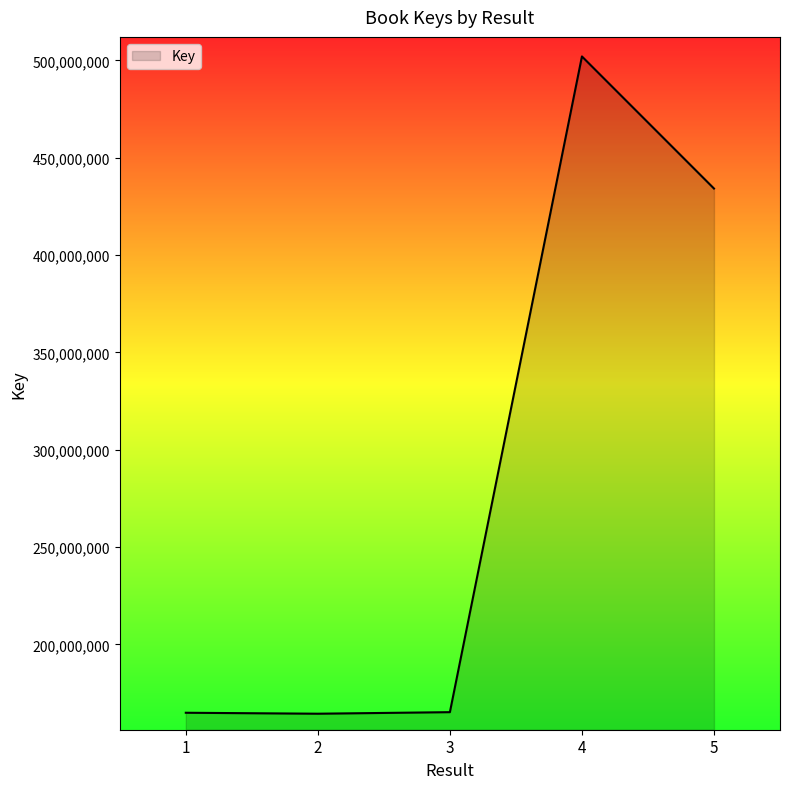

The value at 1 is 87624519. True or false?

False